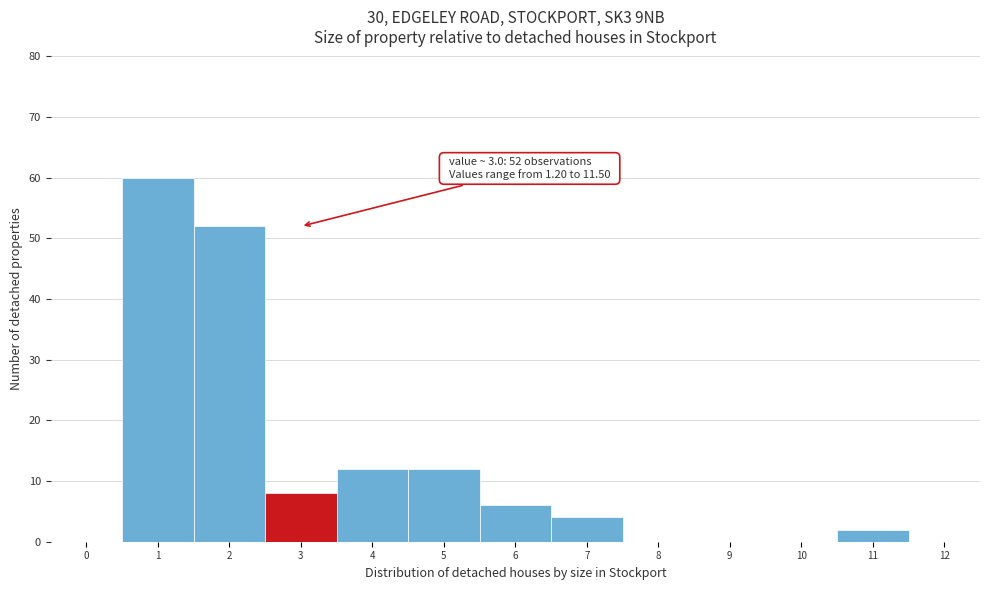

Reading left to right, what are all the values shown in this chart?

0=0	1=60	2=52	3=8	4=12	5=12	6=6	7=4	8=0	9=0	10=0	11=2	12=0